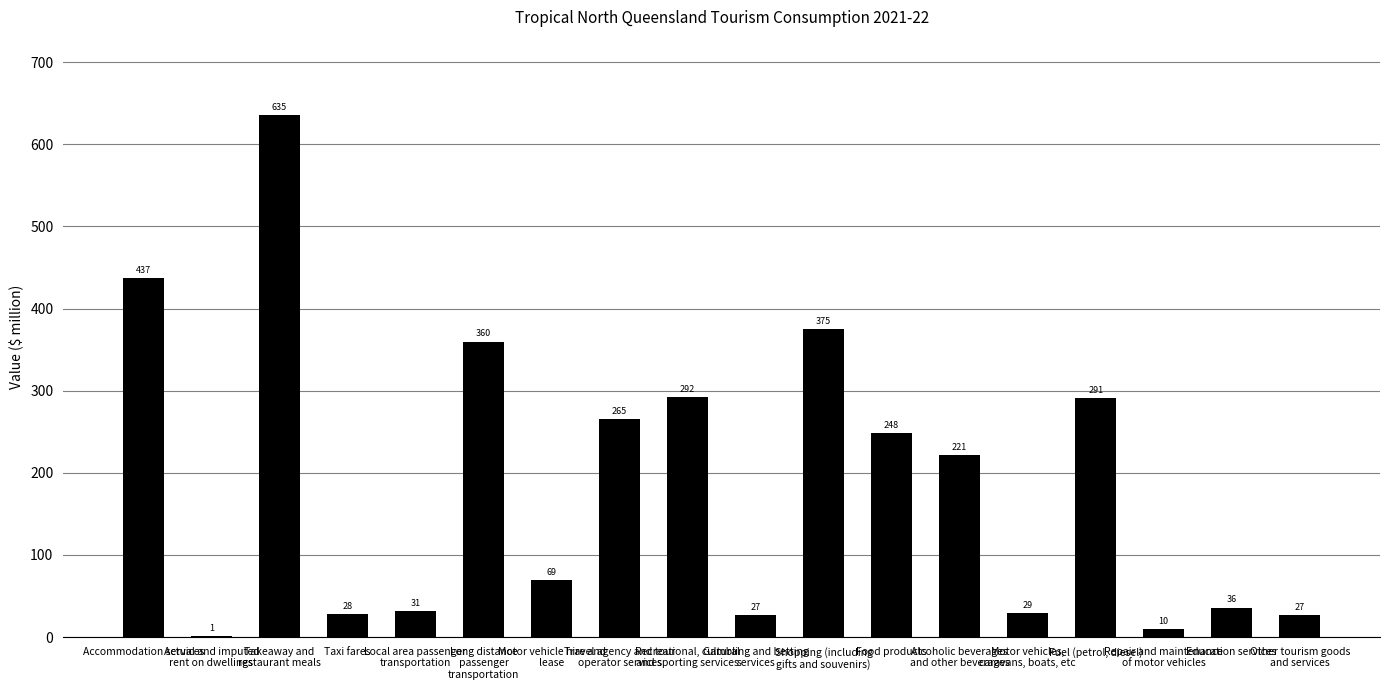

What is the greatest value displayed?

635.4